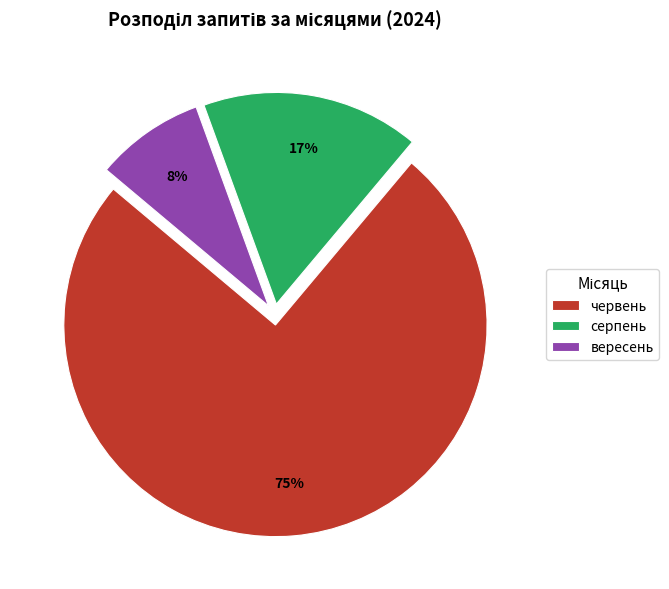

Rank the categories by value from lowest to highest.

вересень, серпень, червень